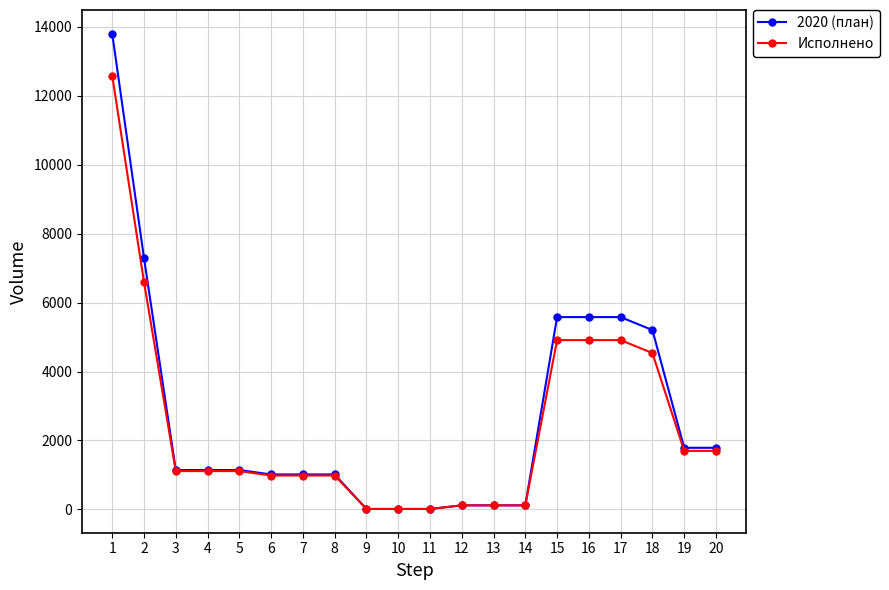

How many data points in Исполнено are above 1110?

11